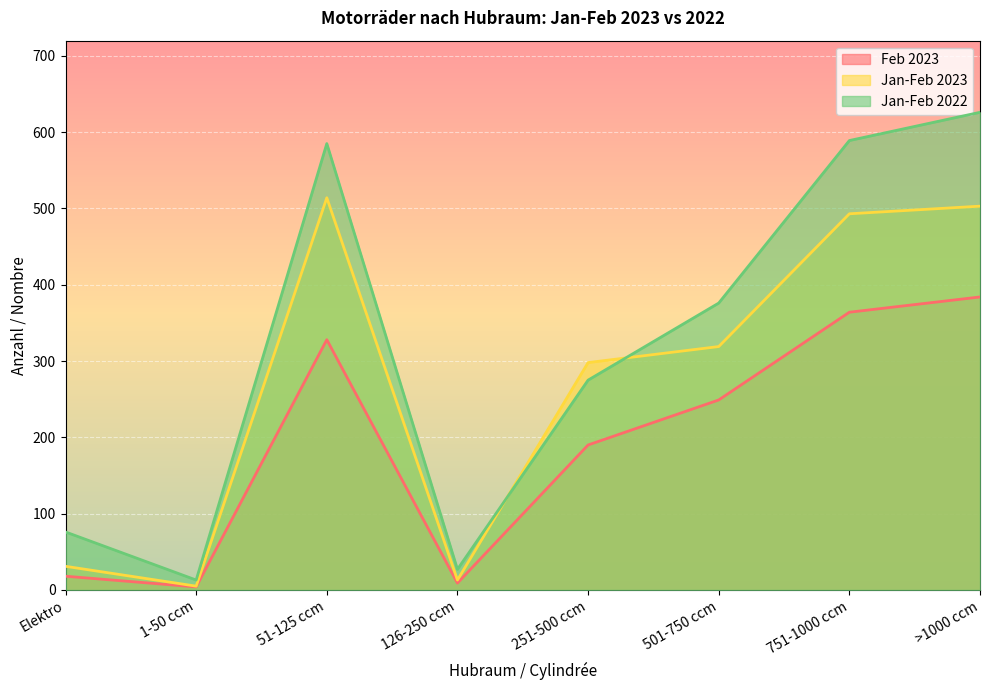

Which series has the largest range (max minus min)?

Jan-Feb 2022